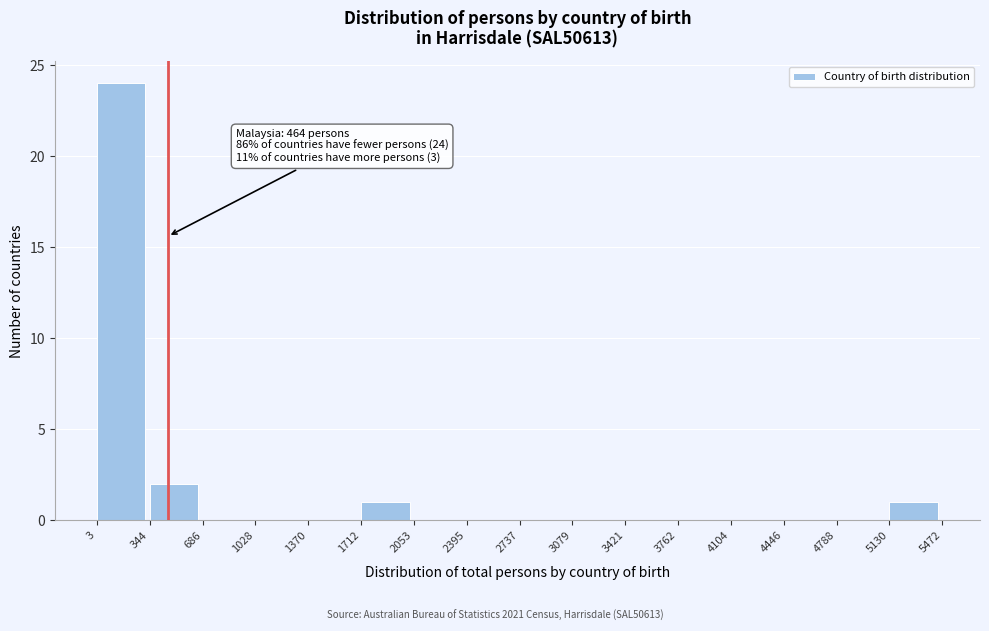

Which range on the x-axis has the tallest bar?

3 to 344